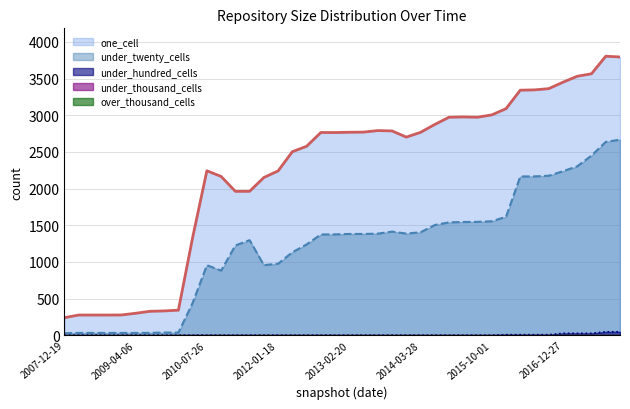

Which series has the largest total across all categories?

one_cell